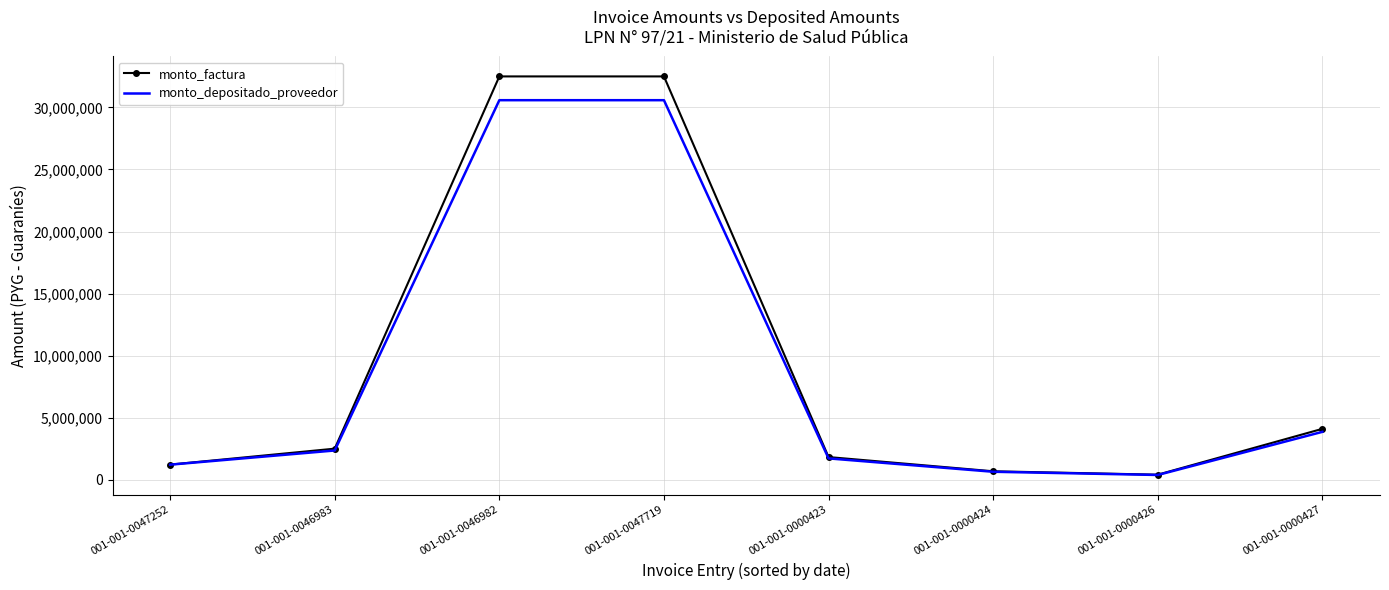

Rank the series by their average value, from lowest to highest.

monto_depositado_proveedor, monto_factura